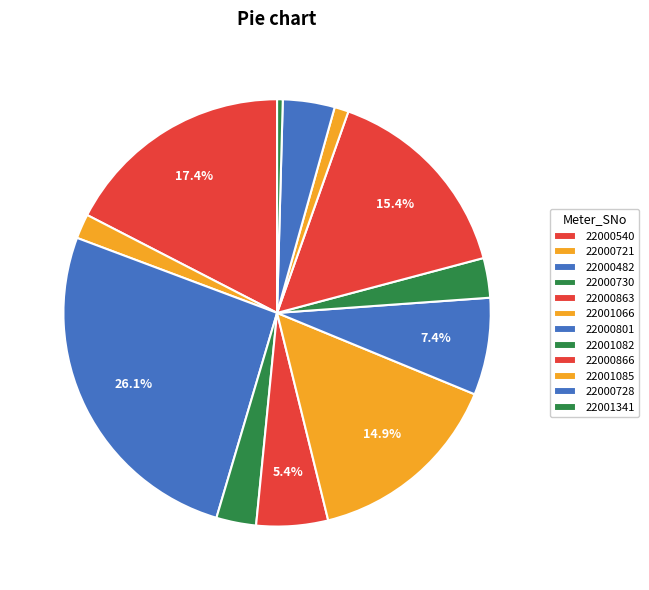

Count the number of slices in the pie.

12